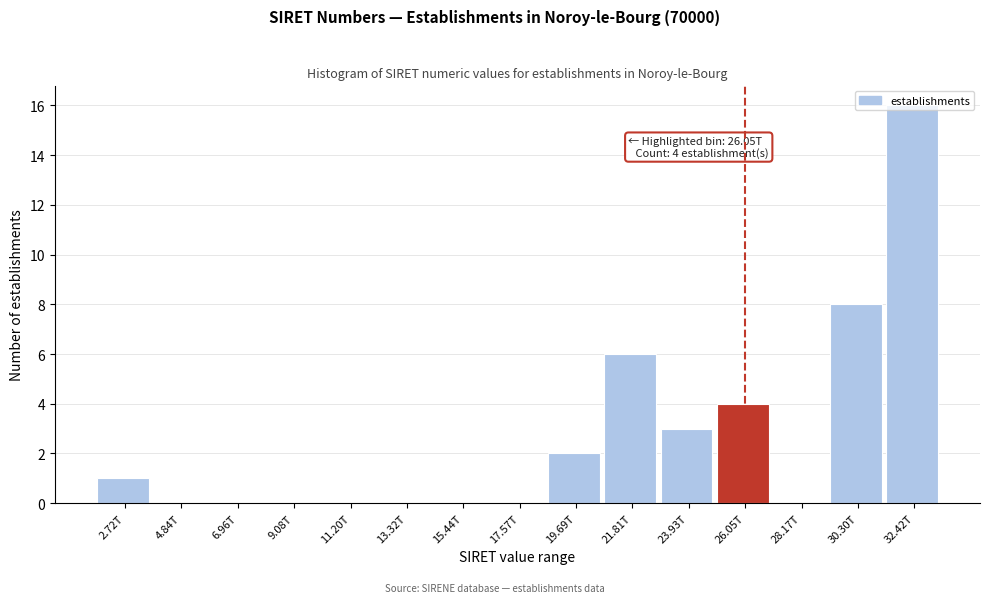

What is the change in value from 30.30T to 32.42T?

+8